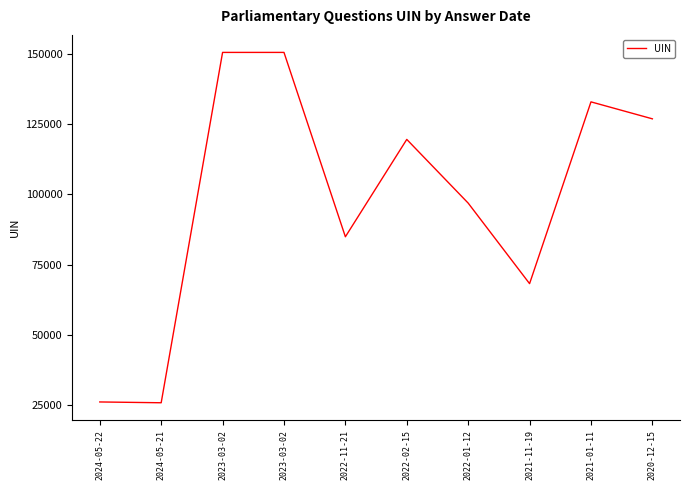

What is the difference between the second highest and second lowest values?

124335